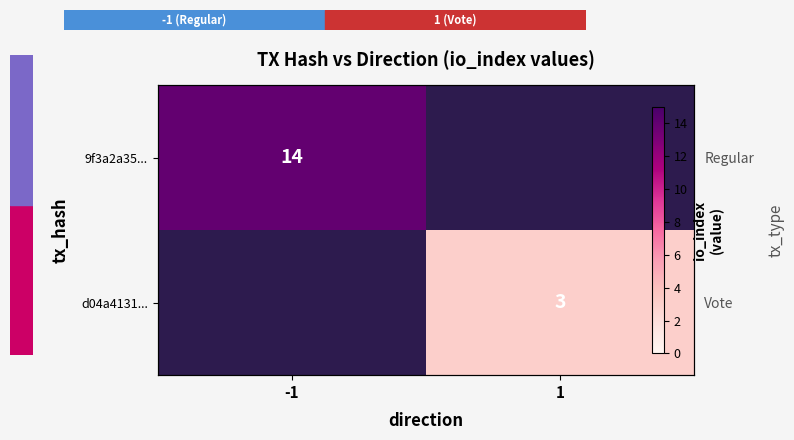

At which label is 9f3a2a35... closest to 7?

-1